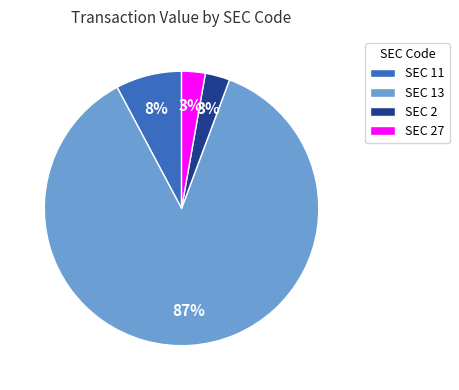

How many slices are in this pie chart?

4